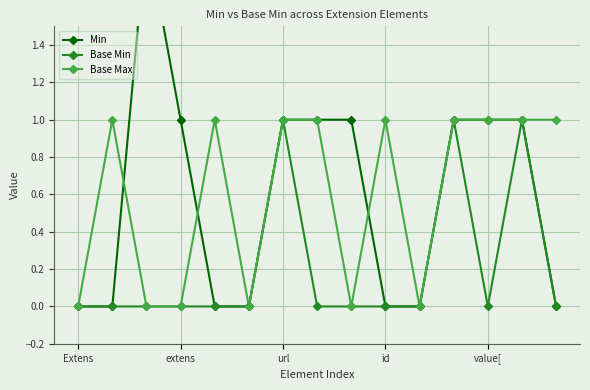

What is the difference between the maximum and minimum values in the Base Max series?

1